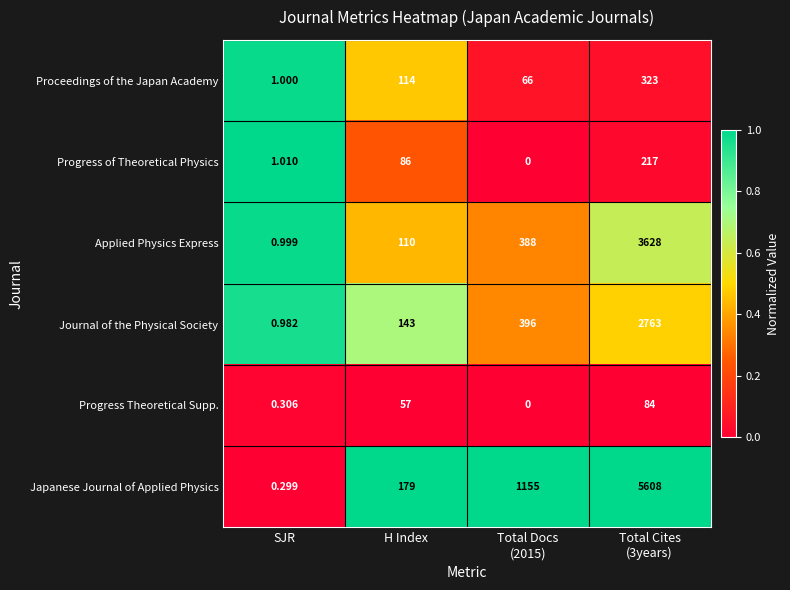

At H Index, list the series in order from smallest to largest.

Progress Theoretical Supp., Progress of Theoretical Physics, Applied Physics Express, Proceedings of the Japan Academy, Journal of the Physical Society, Japanese Journal of Applied Physics